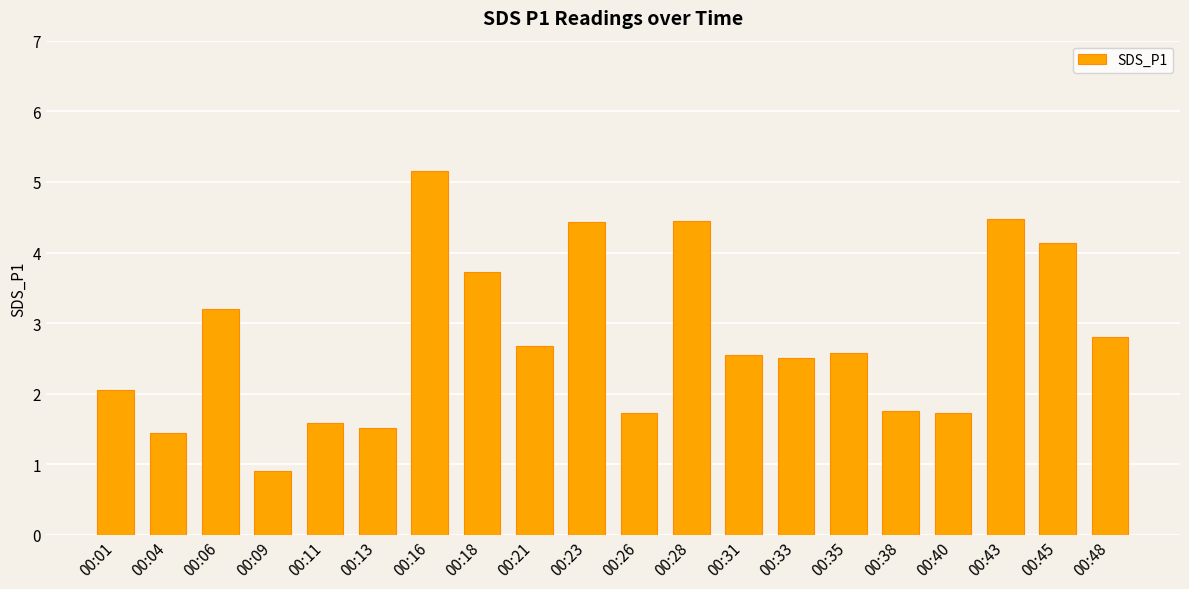

True or false: the data shows 1.4 at 00:04.

True